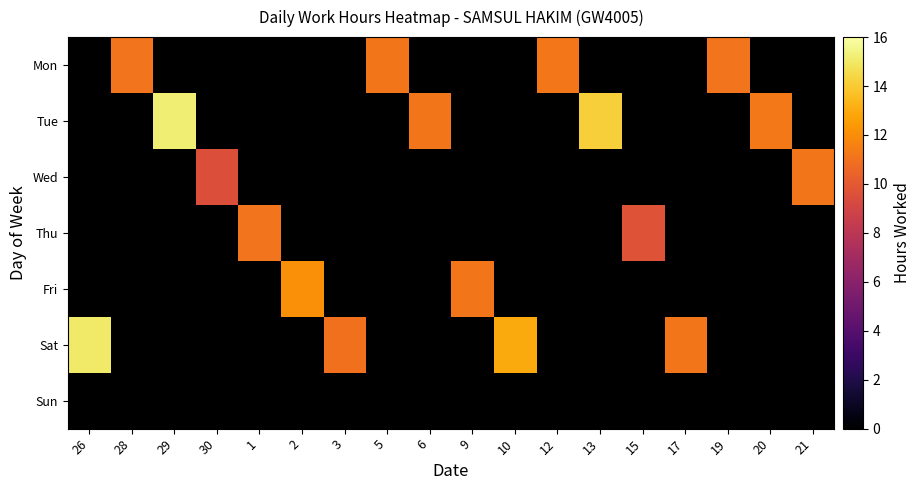

Is it true that Mon equals 11.2 at 12?

True